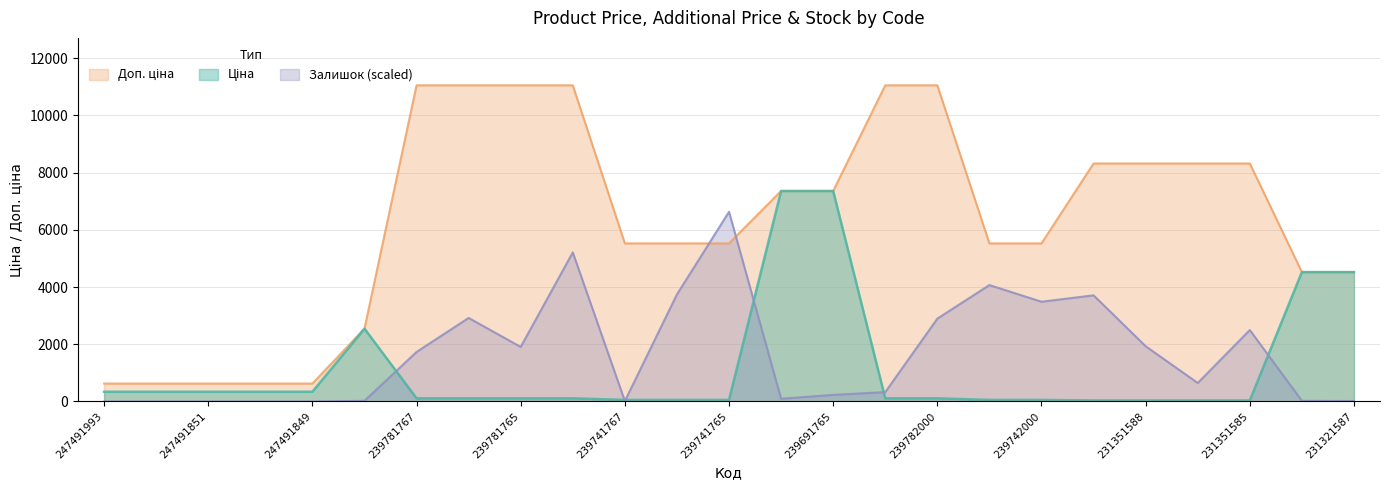

True or false: Залишок has a value of 295.4 at 231351586.

False